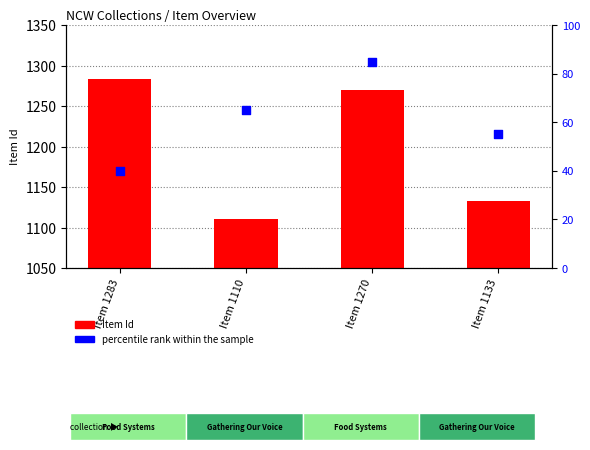

Which series contains the lowest Y value?

percentile rank within the sample